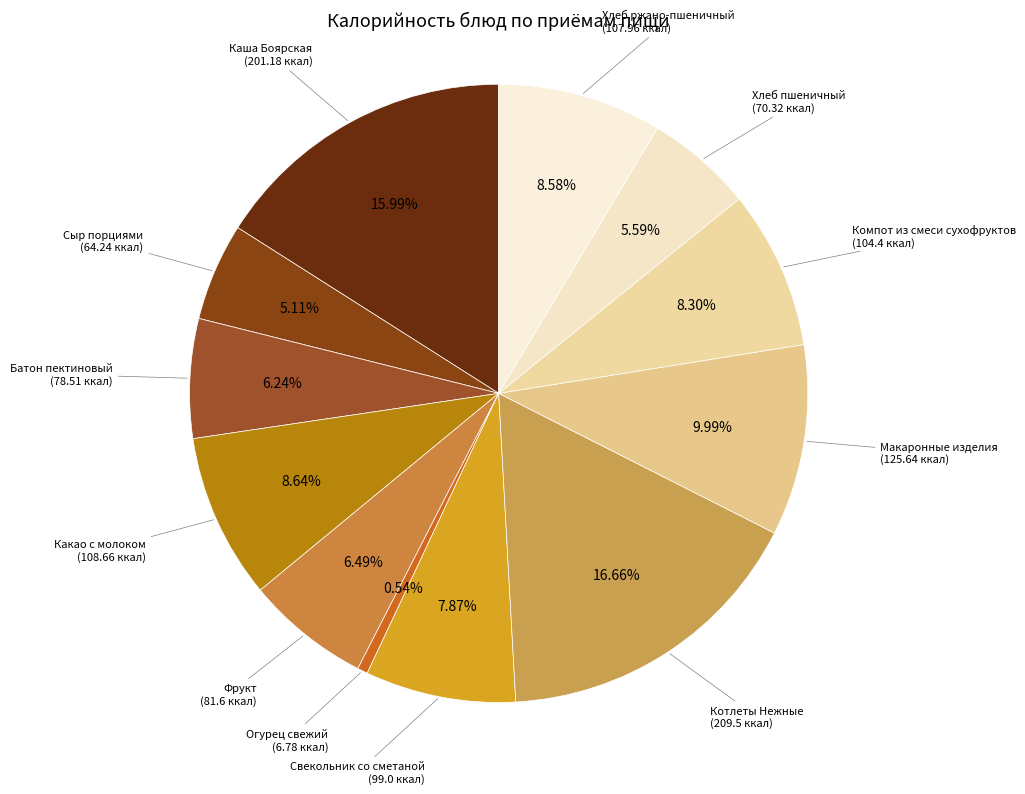

Is the sum of Компот из смеси сухофруктов and Огурец свежий greater than half?

No